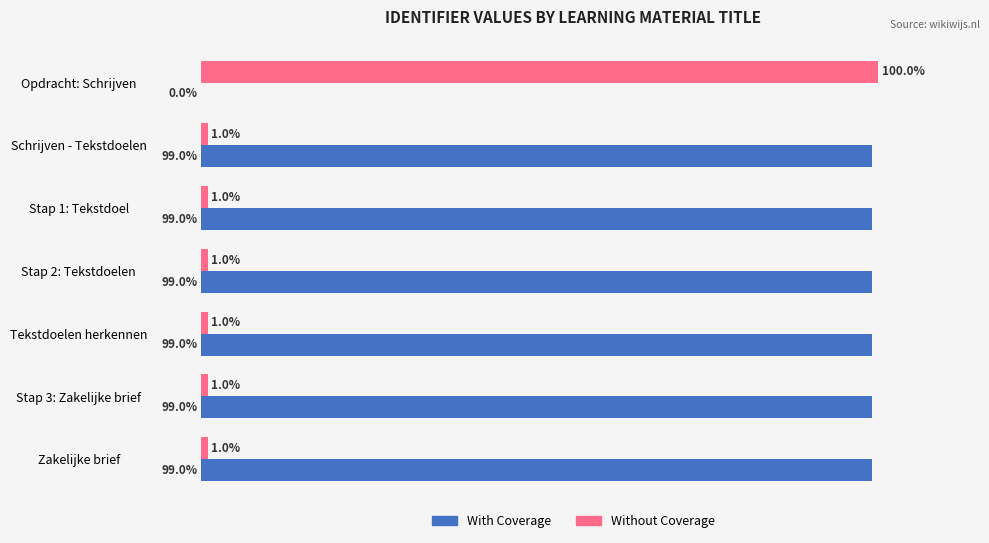

Which category has the highest value in the Without Coverage series?

Opdracht: Schrijven